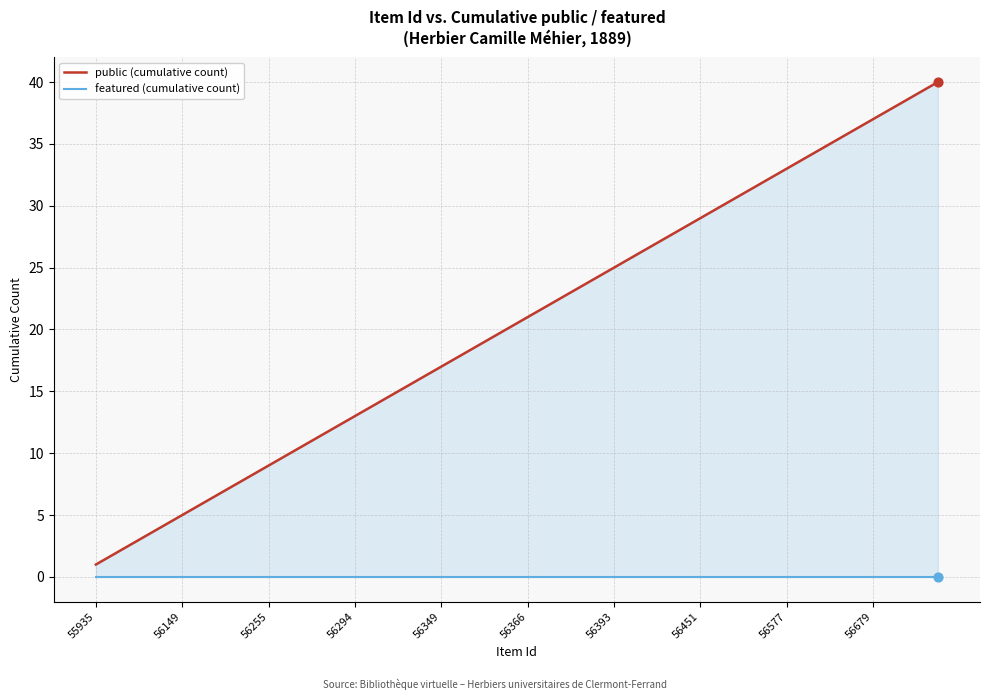

At which category is the sum across all series the highest?

39